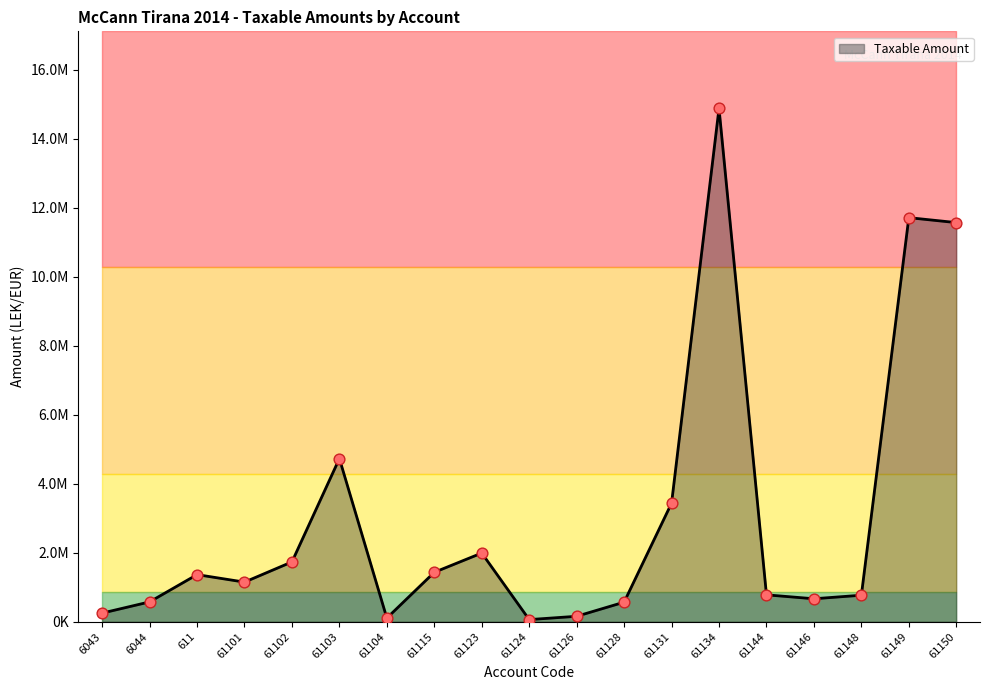

What is the change in value from 61124 to 61131?

+3376175.3